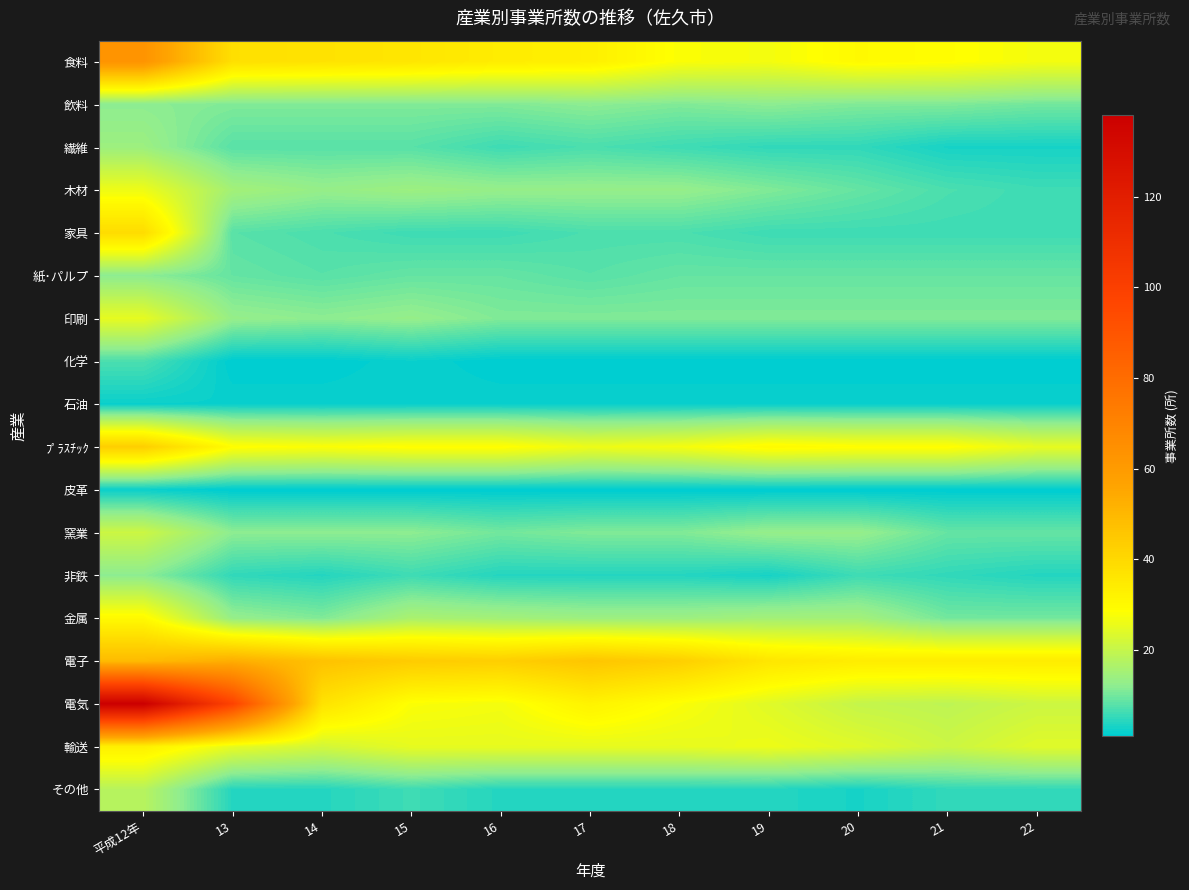

Which label corresponds to the largest value in the chart?

平成12年